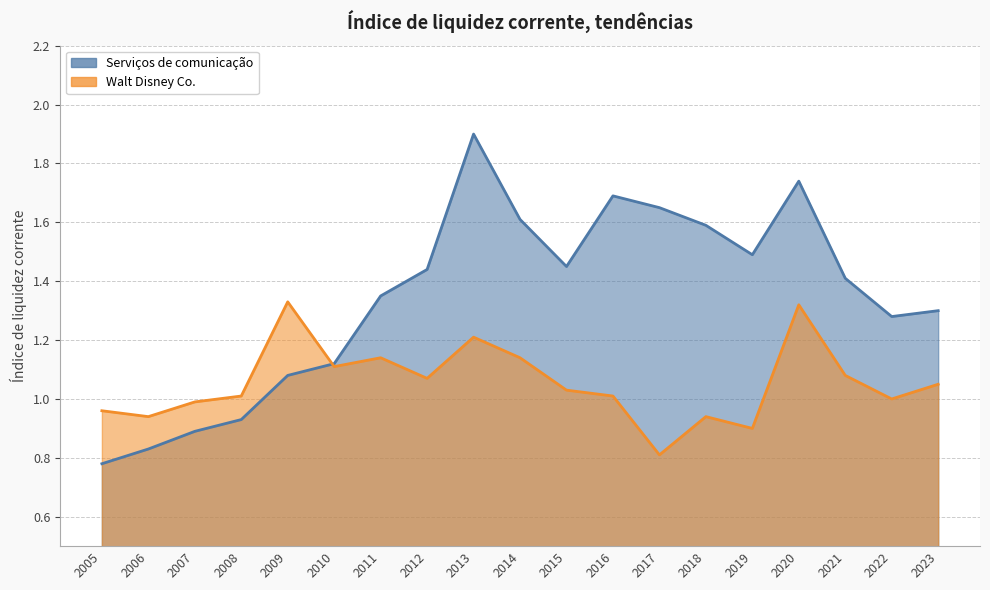

Rank the series at 2019 from lowest to highest value.

Walt Disney Co., Serviços de comunicação